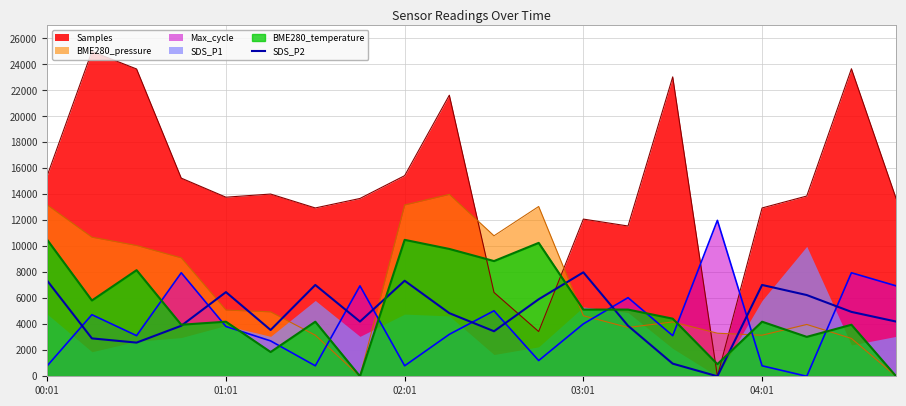

True or false: BME280_pressure and Max_cycle cross at least once.

True